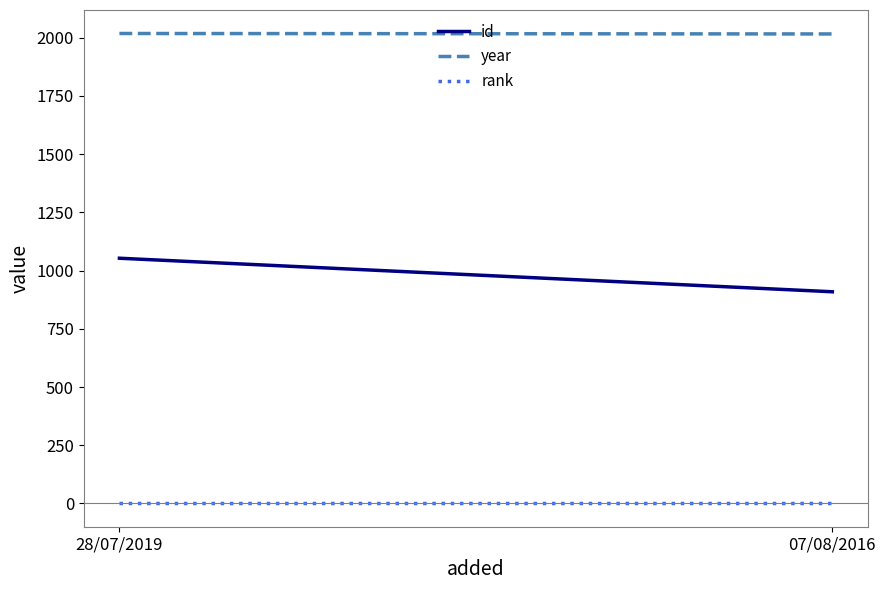

What is the sum of the id values at 07/08/2016 and 28/07/2019?

1962